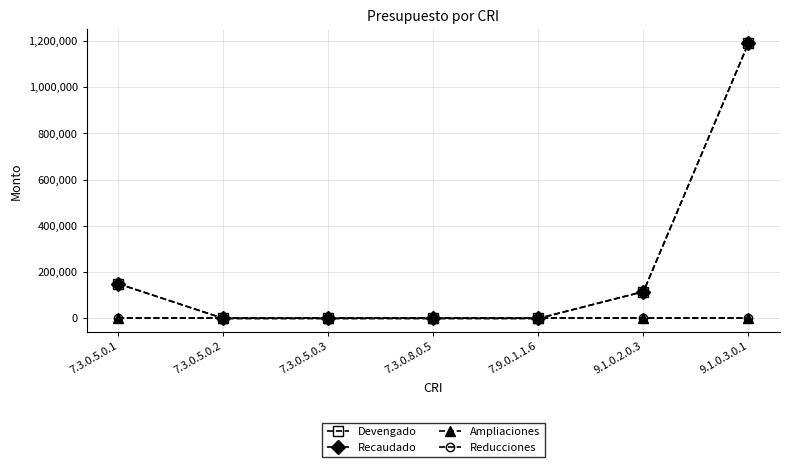

Does the chart have visible grid lines?

Yes